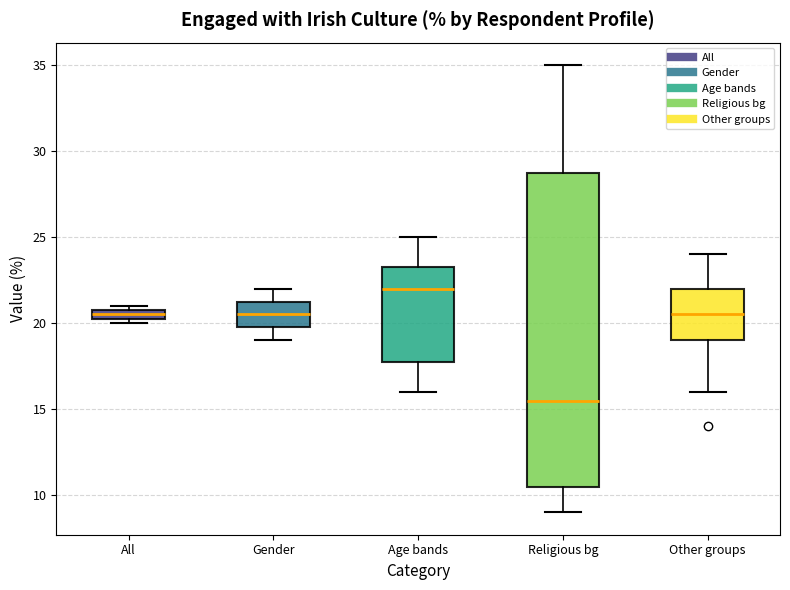

Comparing the boxes themselves (not the whiskers), which one is the tallest?

Religious bg